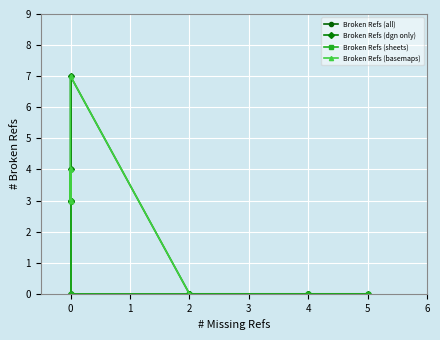

True or false: there are more than 1 points higher than both neighbors.

True